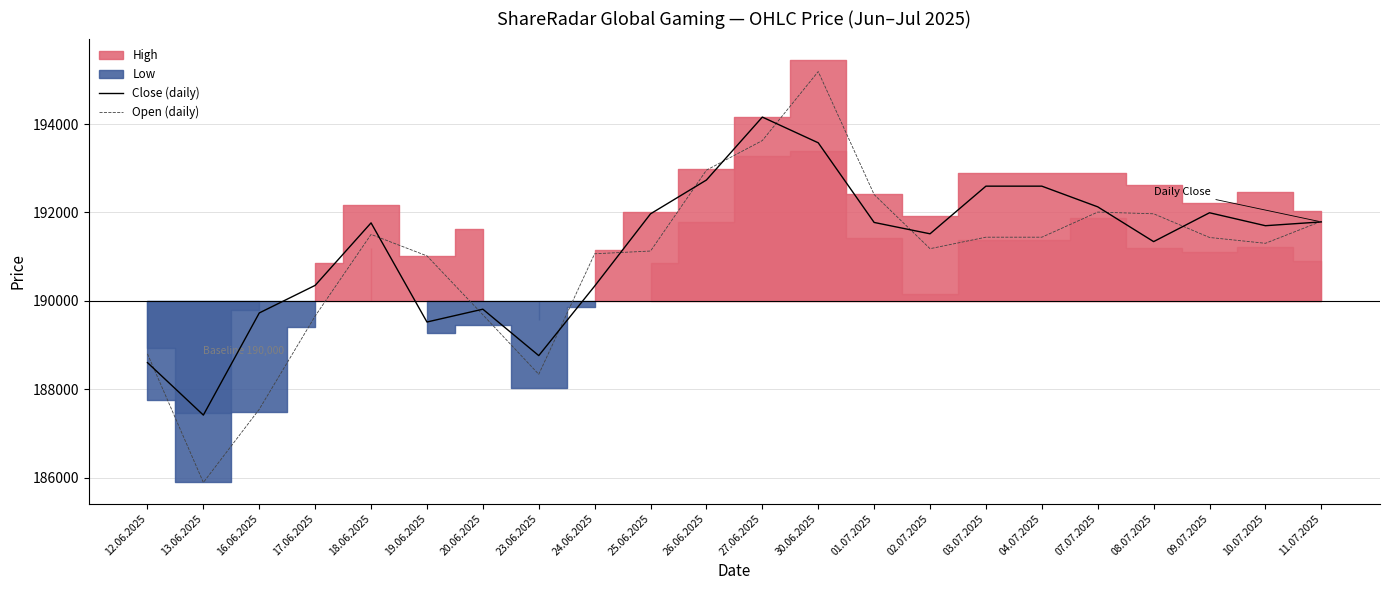

How many times do Close (daily) and Open (daily) cross each other?

12